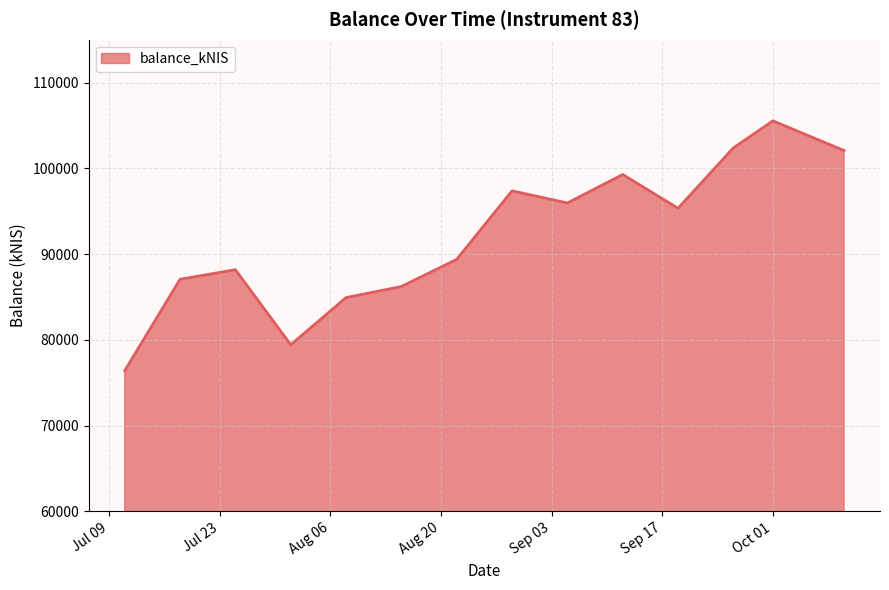

What is the minimum value shown in the chart?

76408.2